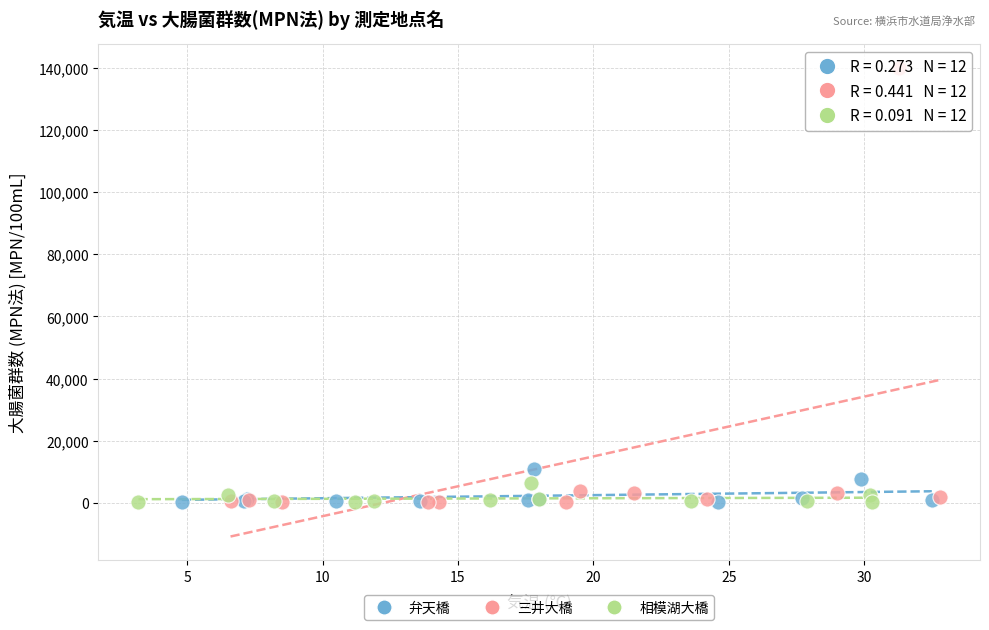

Which series has the widest spread of Y values?

三井大橋